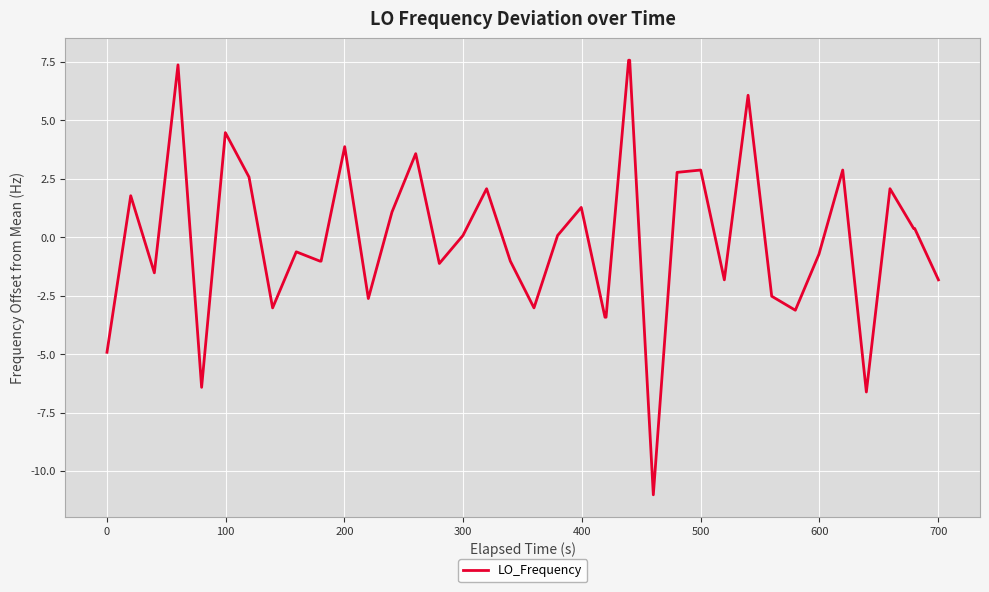

Does the chart display data point markers on the line(s)?

No